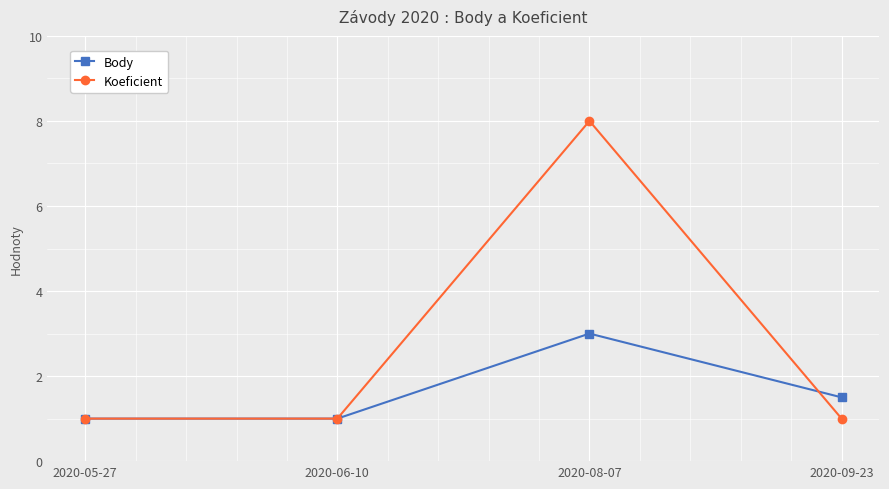

Reading right to left, transcribe all the data shown in this chart.

Body: 1.5	3.0	1.0	1.0
Koeficient: 1.0	8.0	1.0	1.0